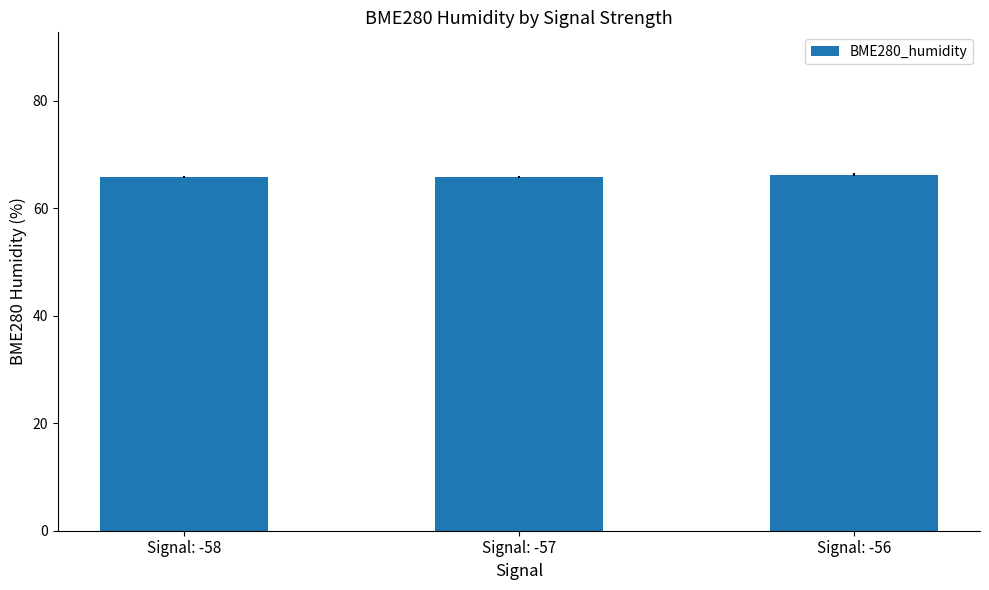

What is the minimum value shown in the chart?

65.7